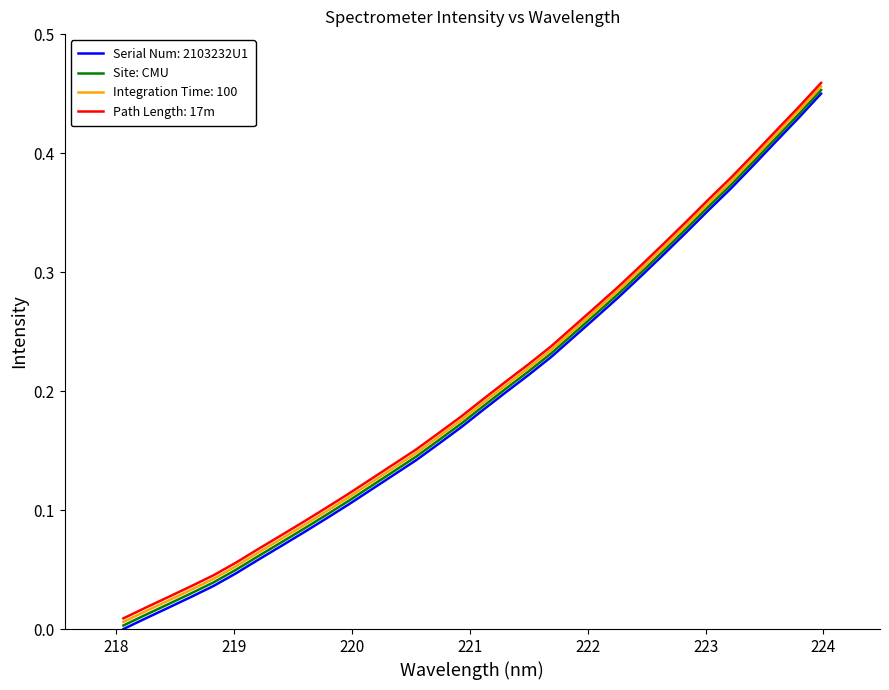

True or false: Path Length: 17m and Serial Num: 2103232U1 cross at least once.

False